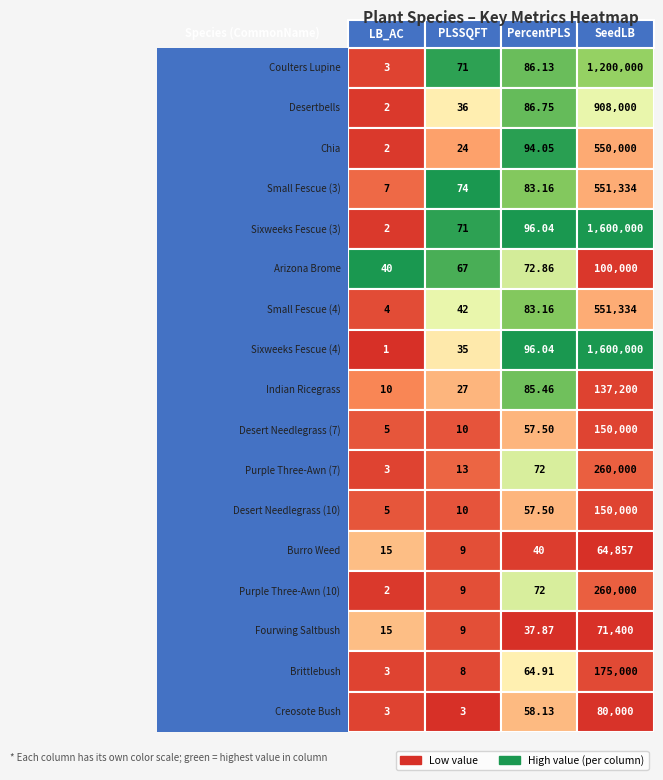

True or false: Sixweeks Fescue (3) has a value of 96.0 at 2.

True